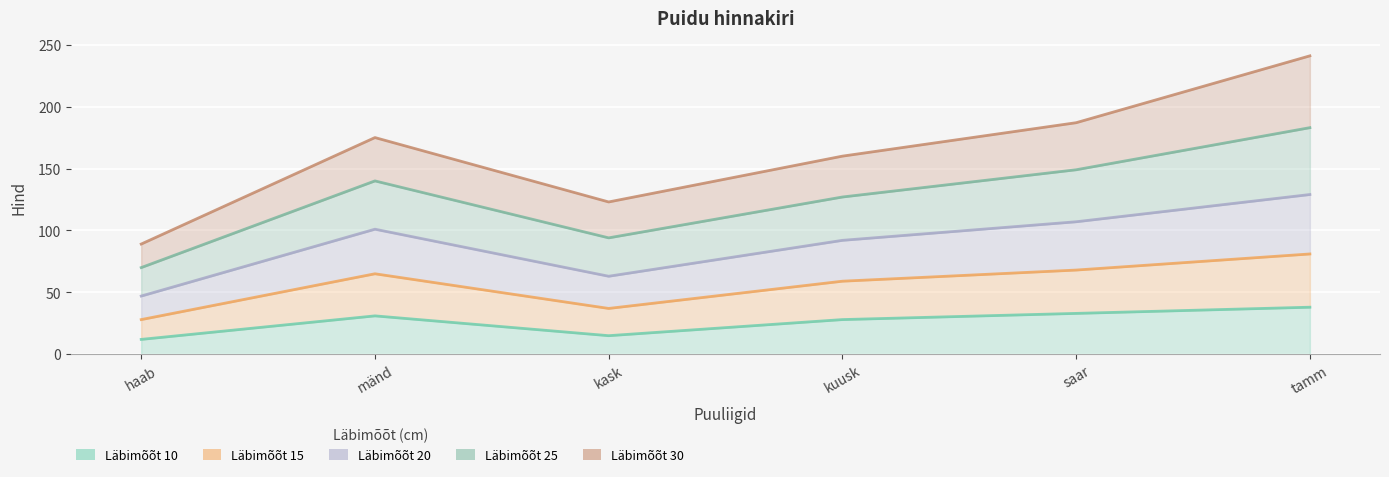

True or false: 25 has more than 2 points higher than both neighbors.

False